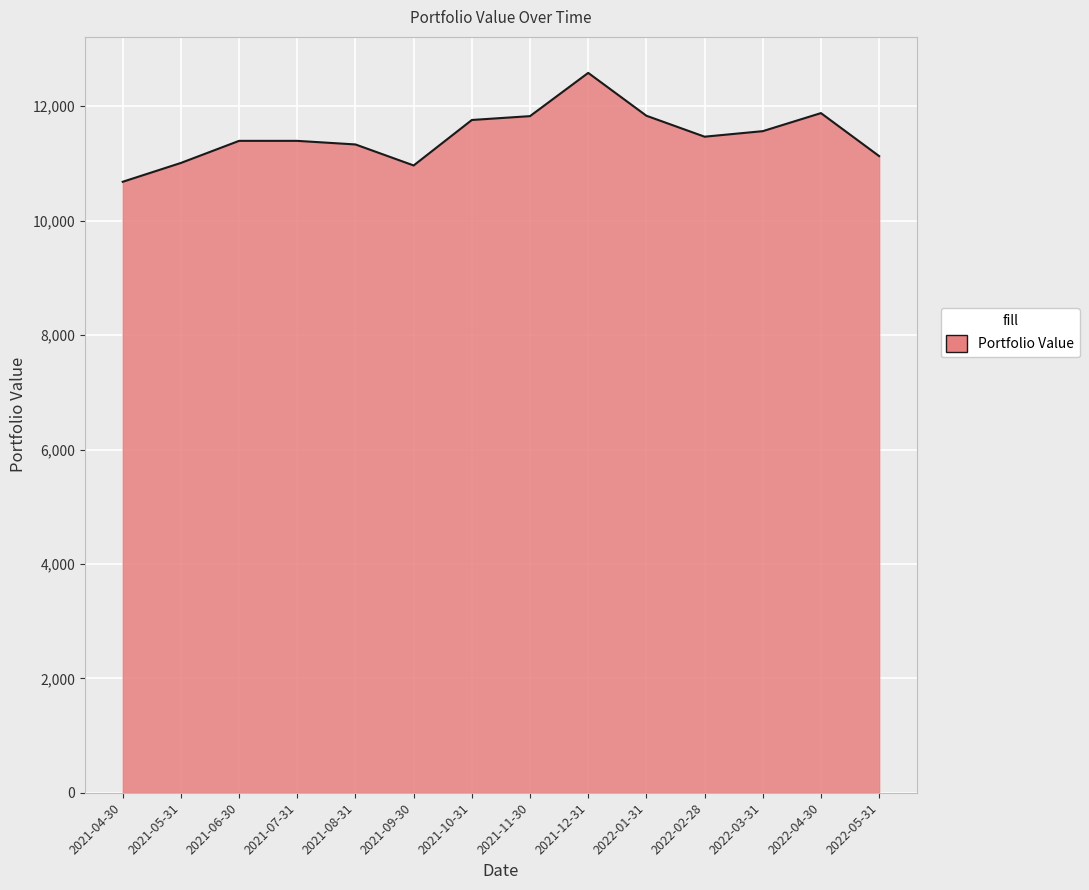

What is the minimum value shown in the chart?

10680.1